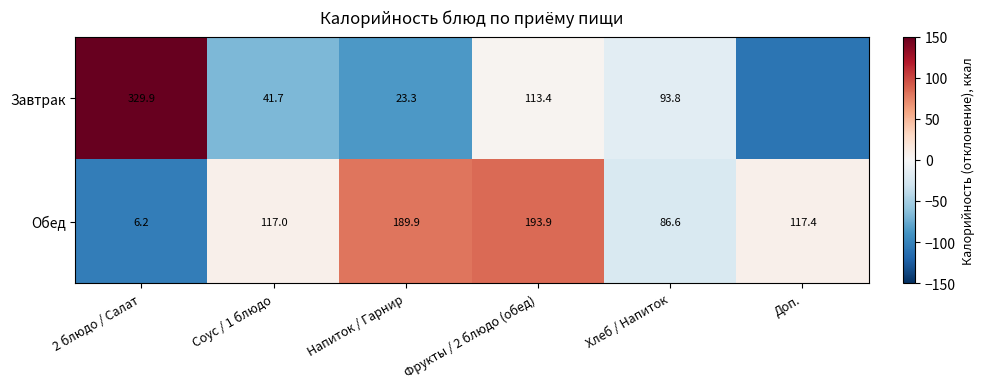

Rank the series at Хлеб / Напиток from lowest to highest value.

Обед, Завтрак